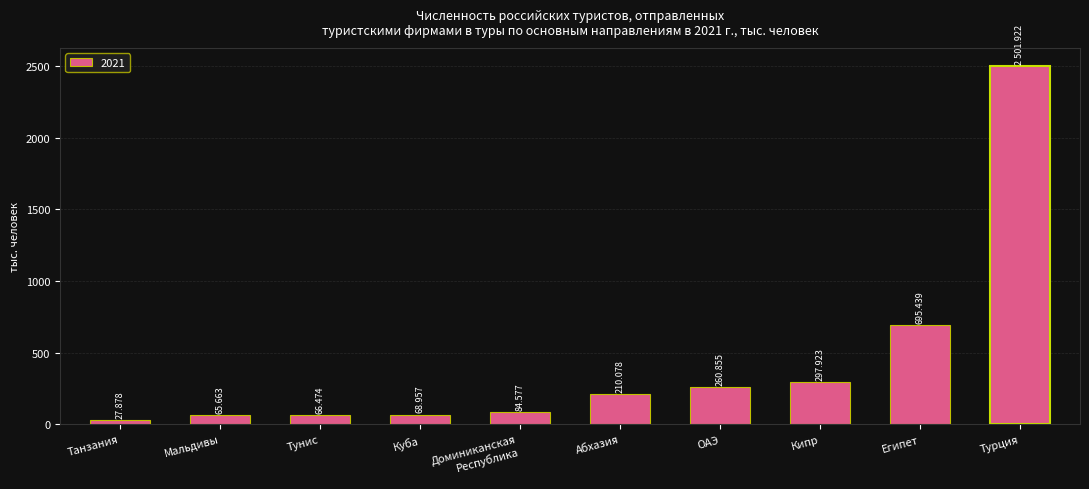

Reading left to right, extract all data points from this chart.

Танзания=27.9	Мальдивы=65.7	Тунис=66.5	Куба=69.0	Доминиканская
Республика=84.6	Абхазия=210.1	ОАЭ=260.9	Кипр=297.9	Египет=695.4	Турция=2501.9